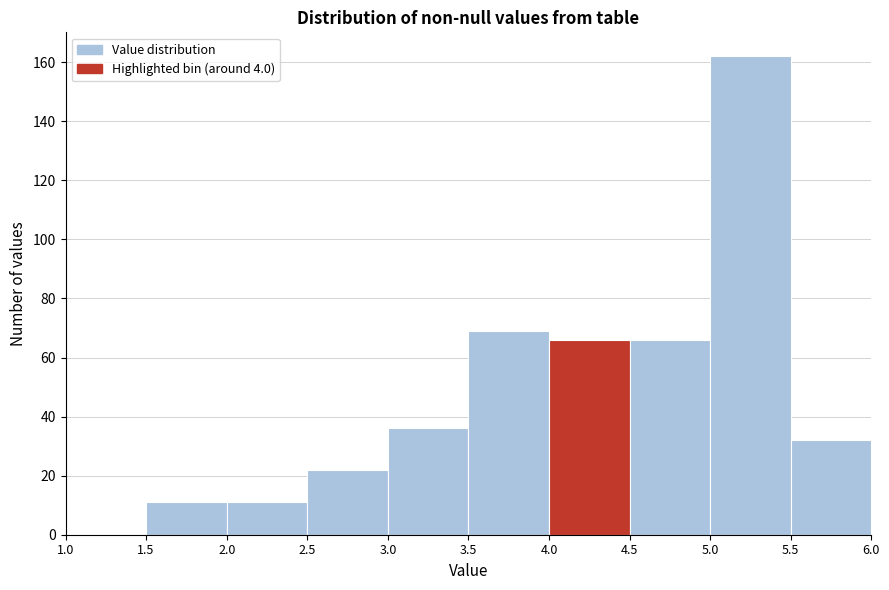

Over which range of the x-axis is the bar tallest?

5.0 to 5.5